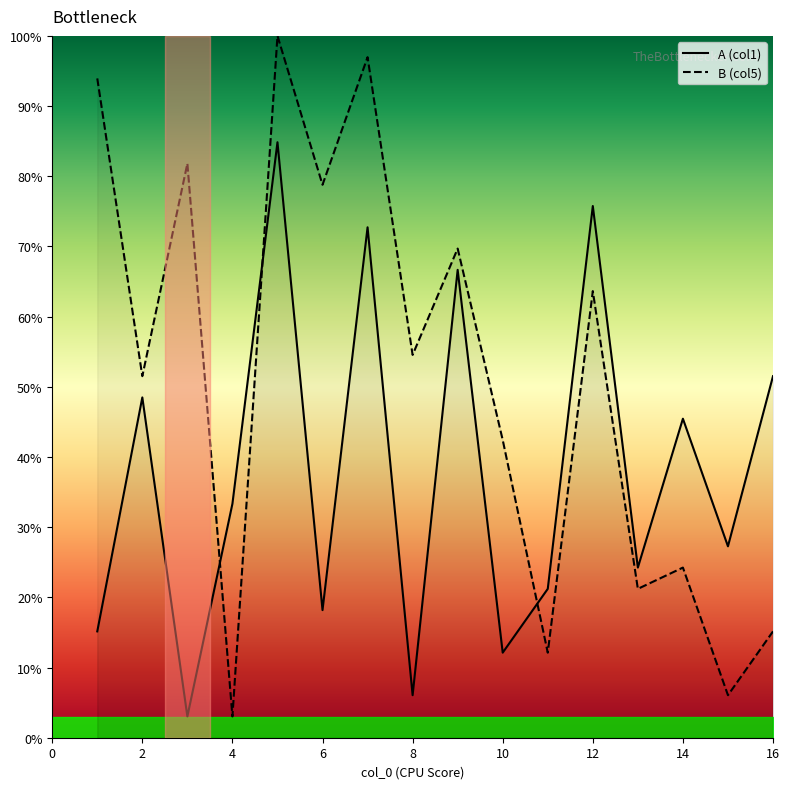

What is the minimum value for A (col1)?

3.0